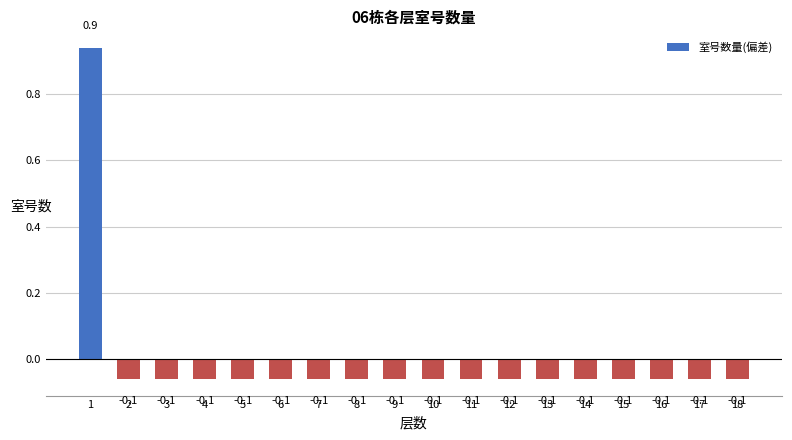

What is the smallest value displayed?

-0.1